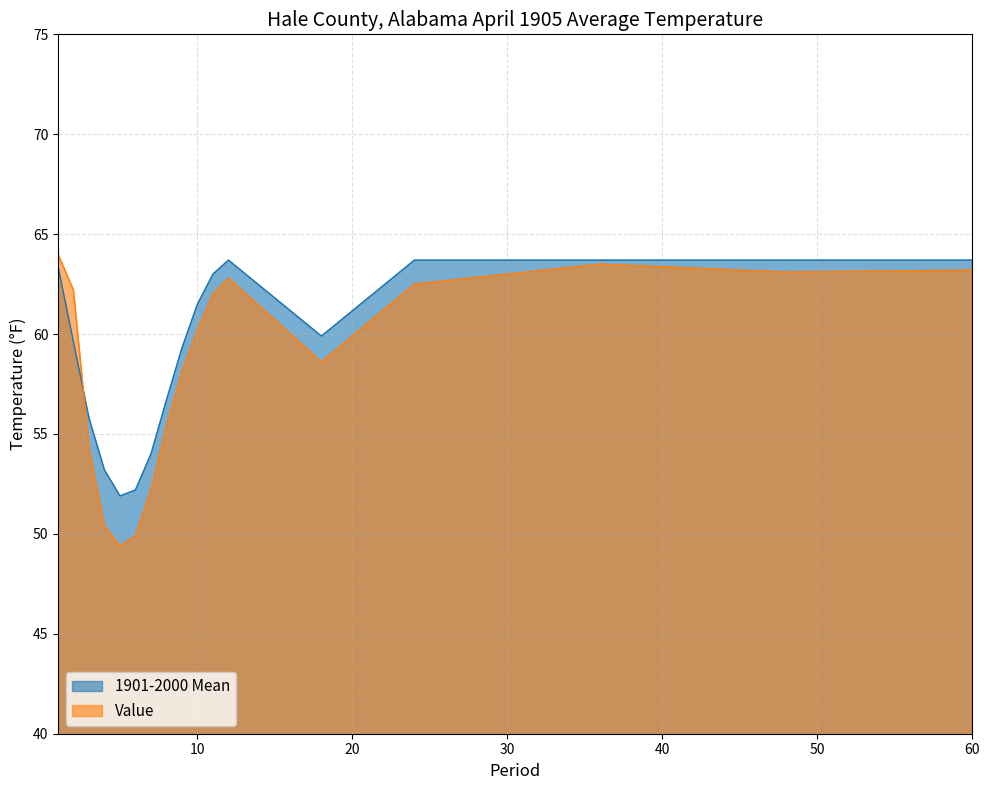

What are all the series names shown in the legend?

1901-2000 Mean, Value